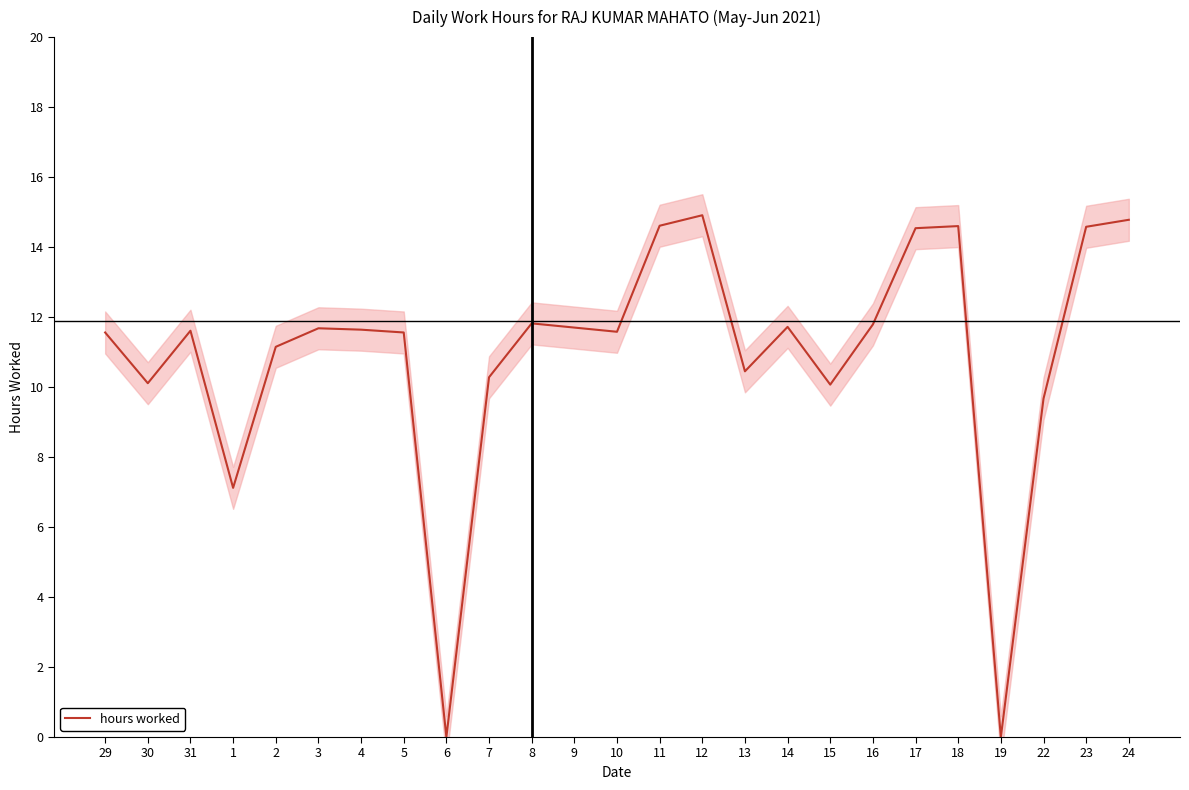

Reading left to right, list all the values displayed in this chart.

11.6	10.1	11.6	7.1	11.2	11.7	11.6	11.6	0.0	10.3	11.8	11.7	11.6	14.6	14.9	10.4	11.7	10.1	11.8	14.5	14.6	0.0	9.7	14.6	14.8